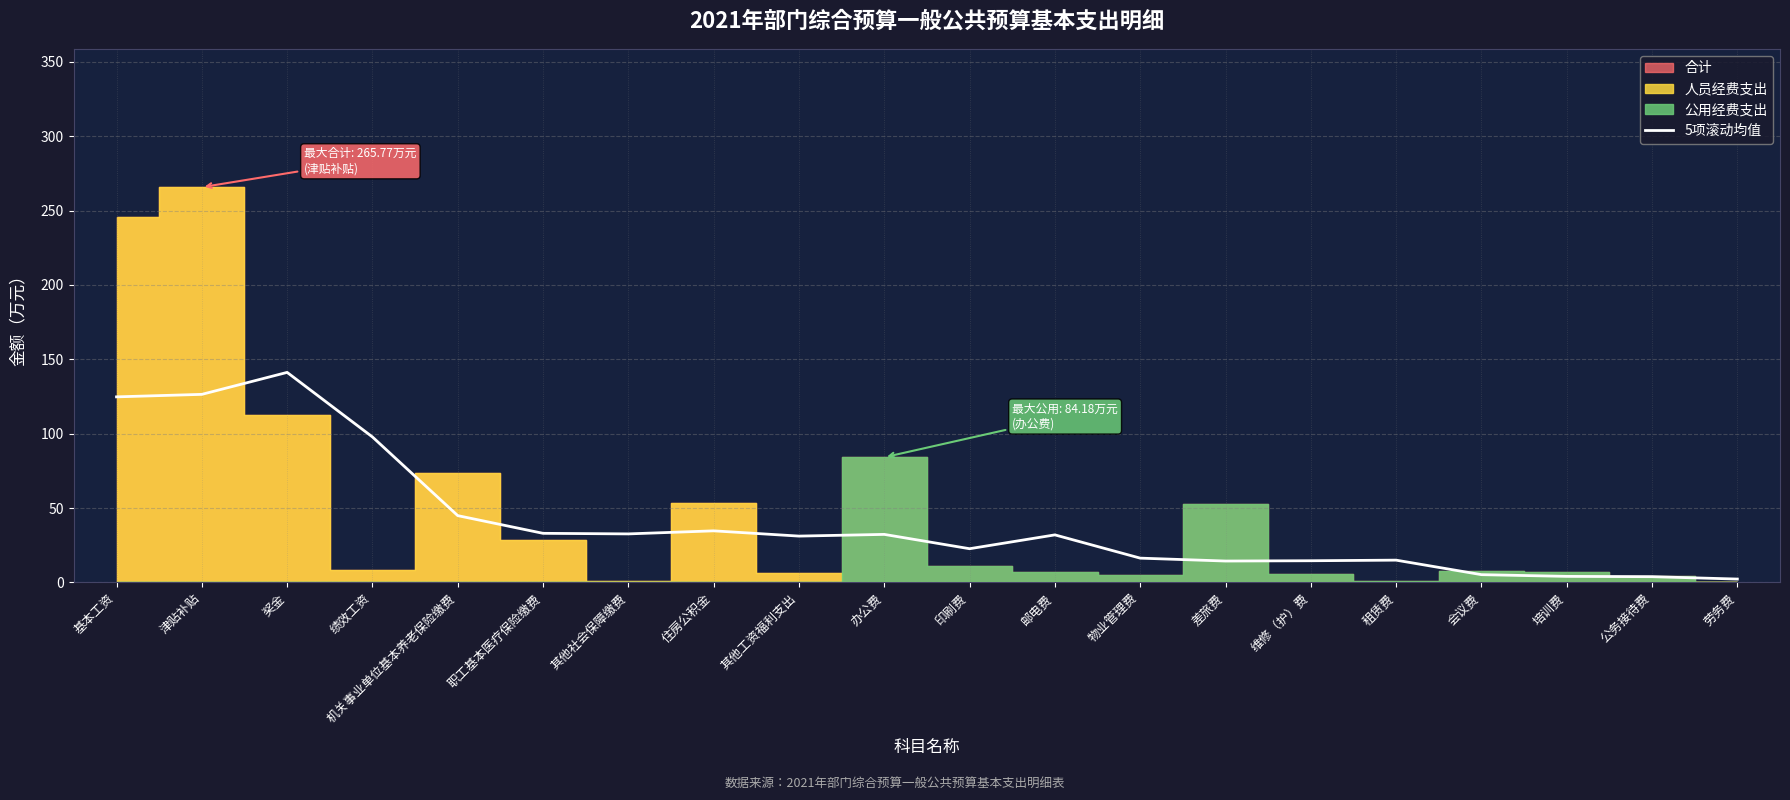

What position from the right is 维修（护）费?

6